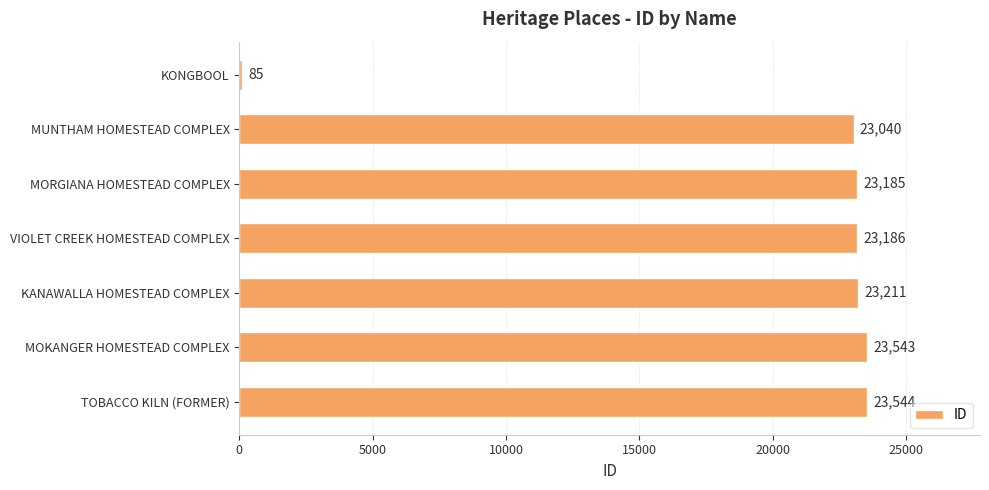

The chart shows a value of 32468 at KANAWALLA HOMESTEAD COMPLEX. True or false?

False